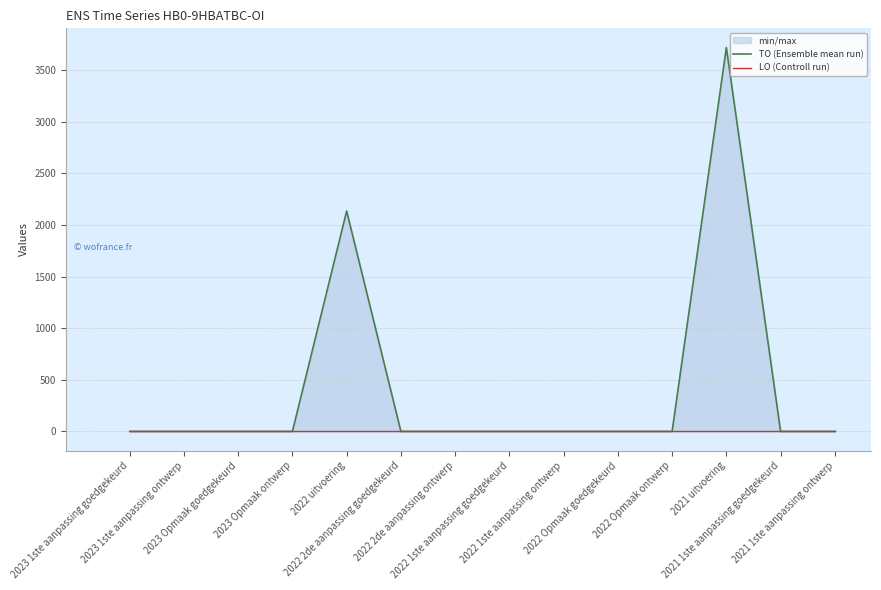

Is this an area chart (filled region under the line)?

No